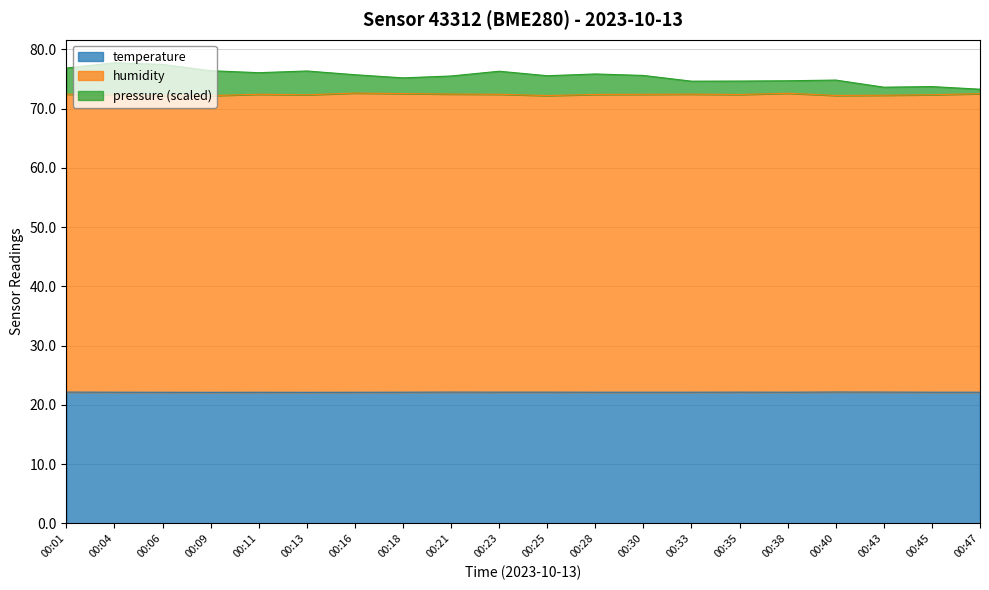

True or false: humidity and temperature intersect in this chart.

False